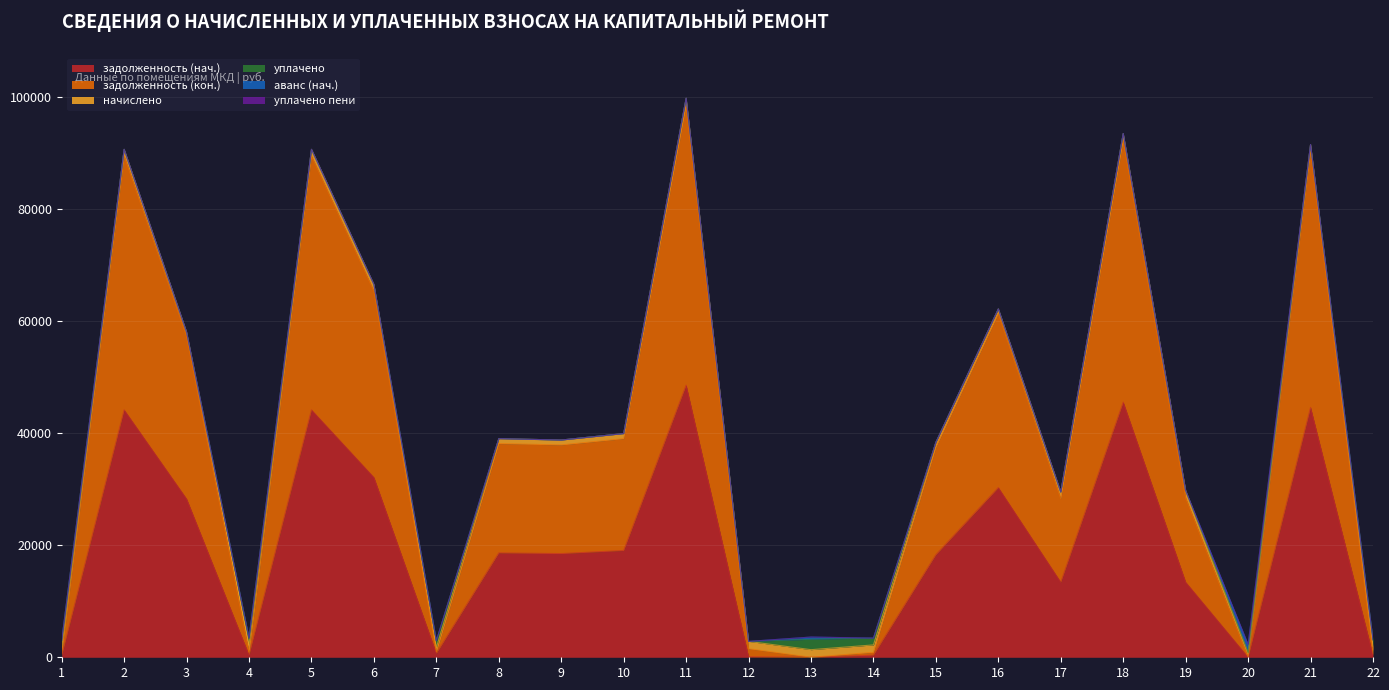

At which category does задолженность (кон.) reach its first local peak?

2